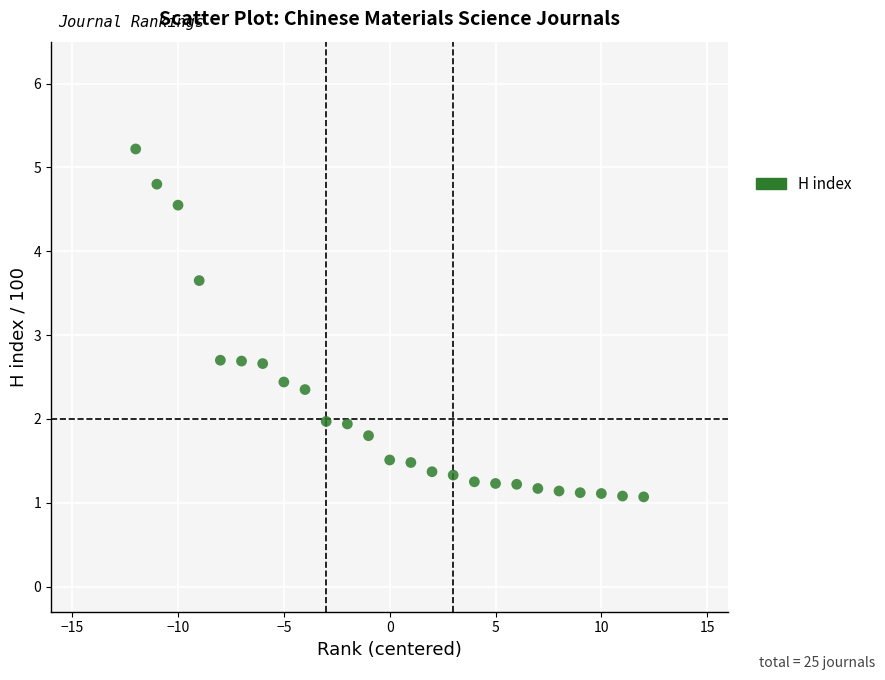

What is the range of X values (max minus min)?

24.0